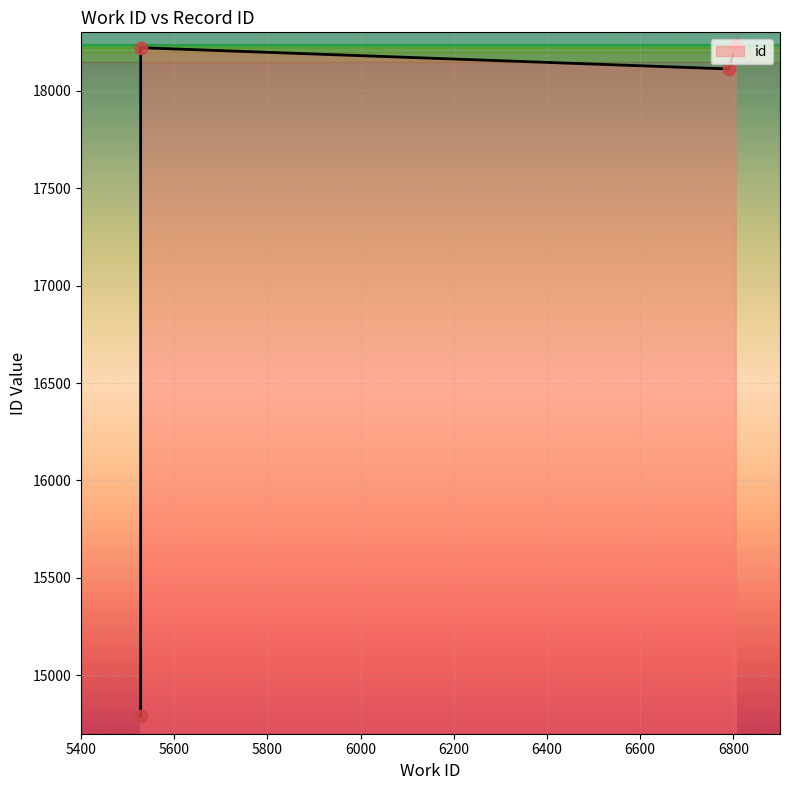

Between 6805 and 6805, which is larger?

6805